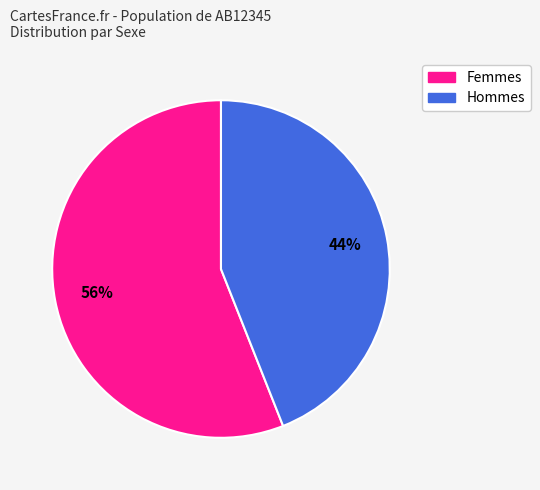

Does any single category account for the majority?

Yes